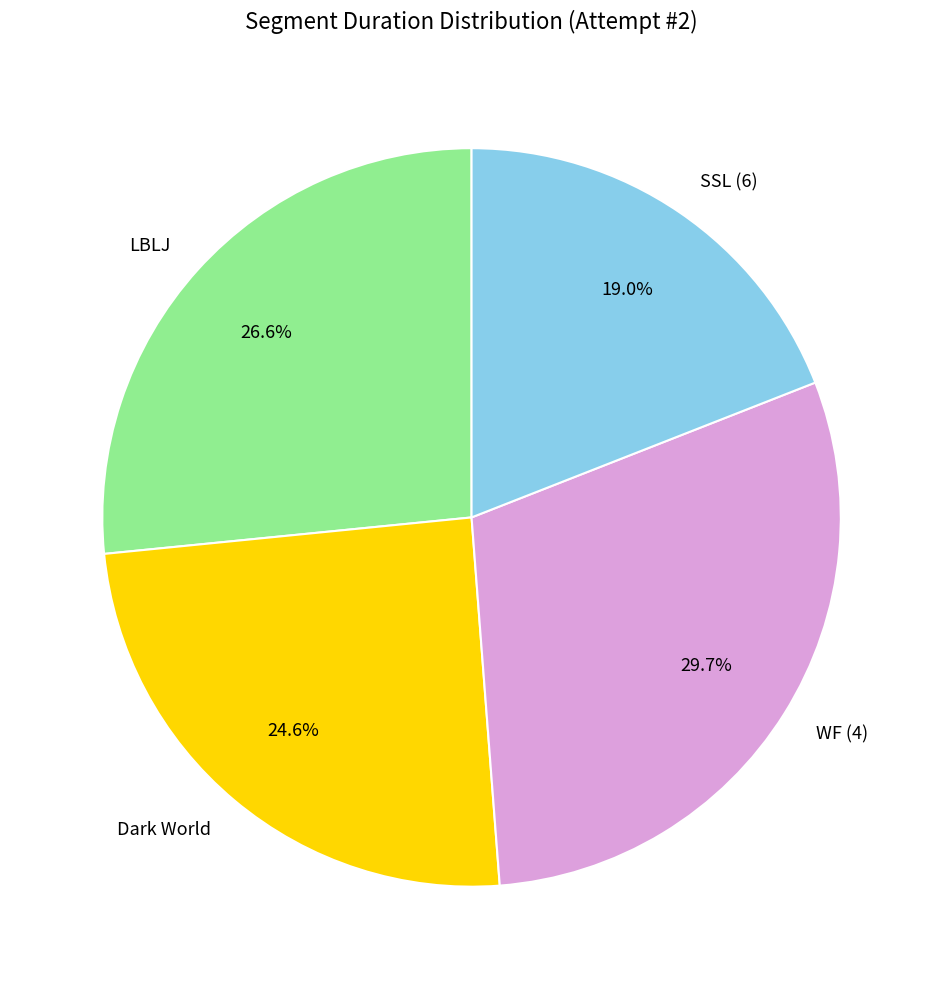

What is the largest slice in the pie chart?

WF (4)